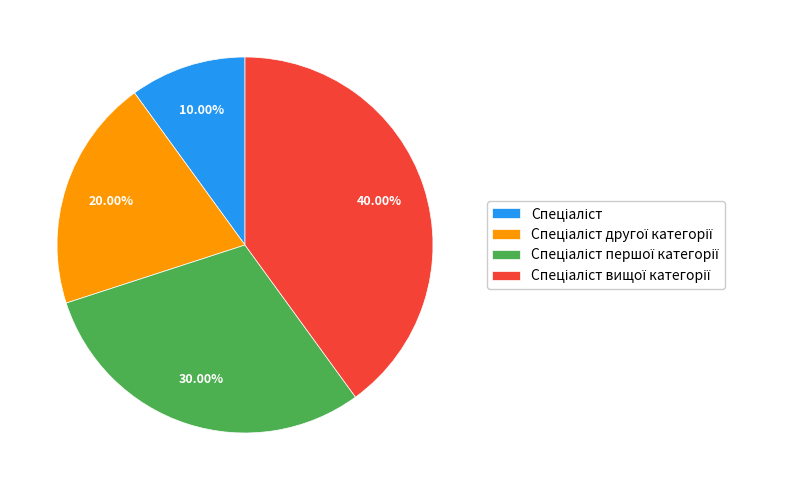

Does any single category account for the majority?

No